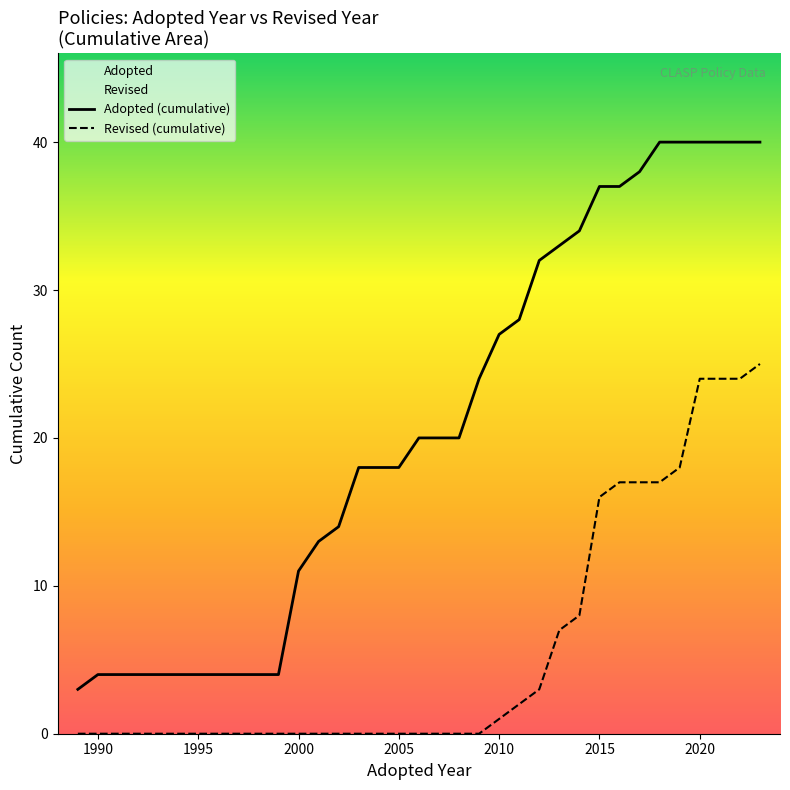

Which series has the largest total across all categories?

Adopted (cumulative)